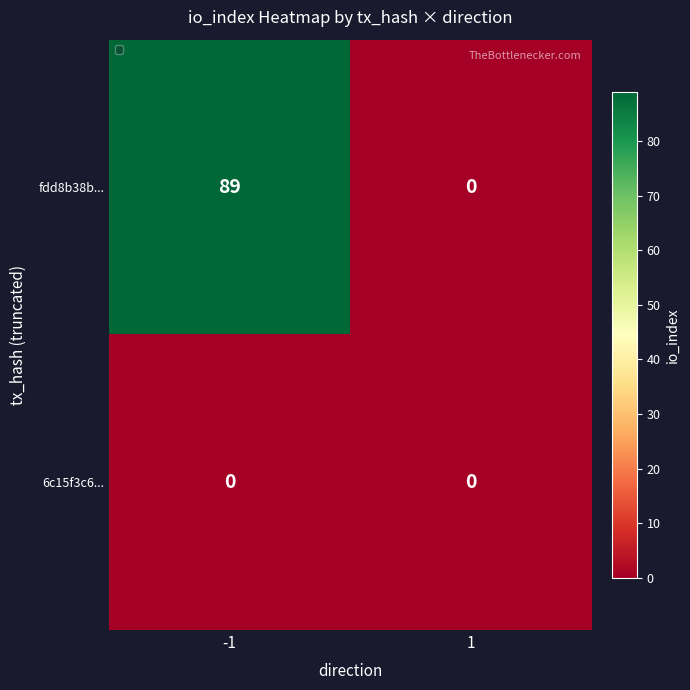

Rank the series by their average value, from highest to lowest.

fdd8b38b..., 6c15f3c6...